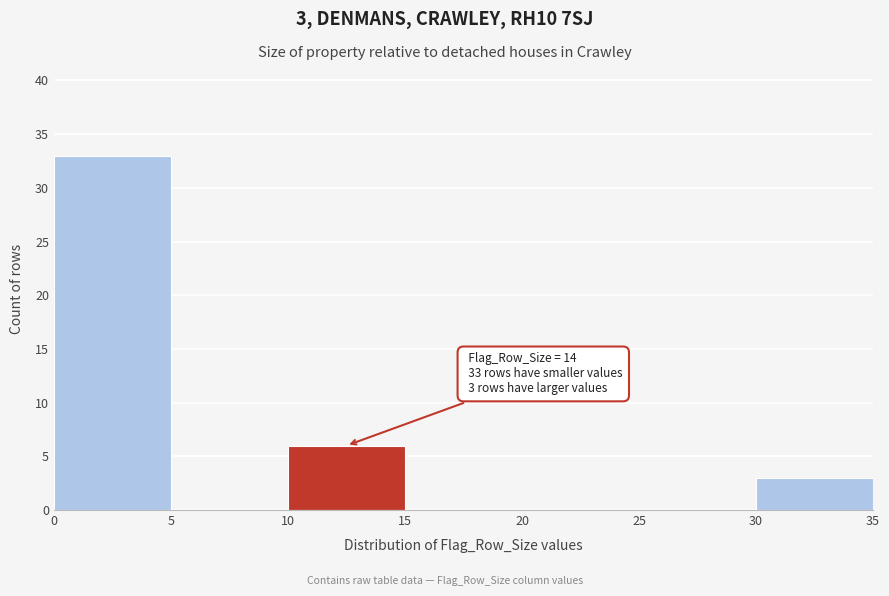

Over which range of the x-axis is the bar tallest?

0 to 5